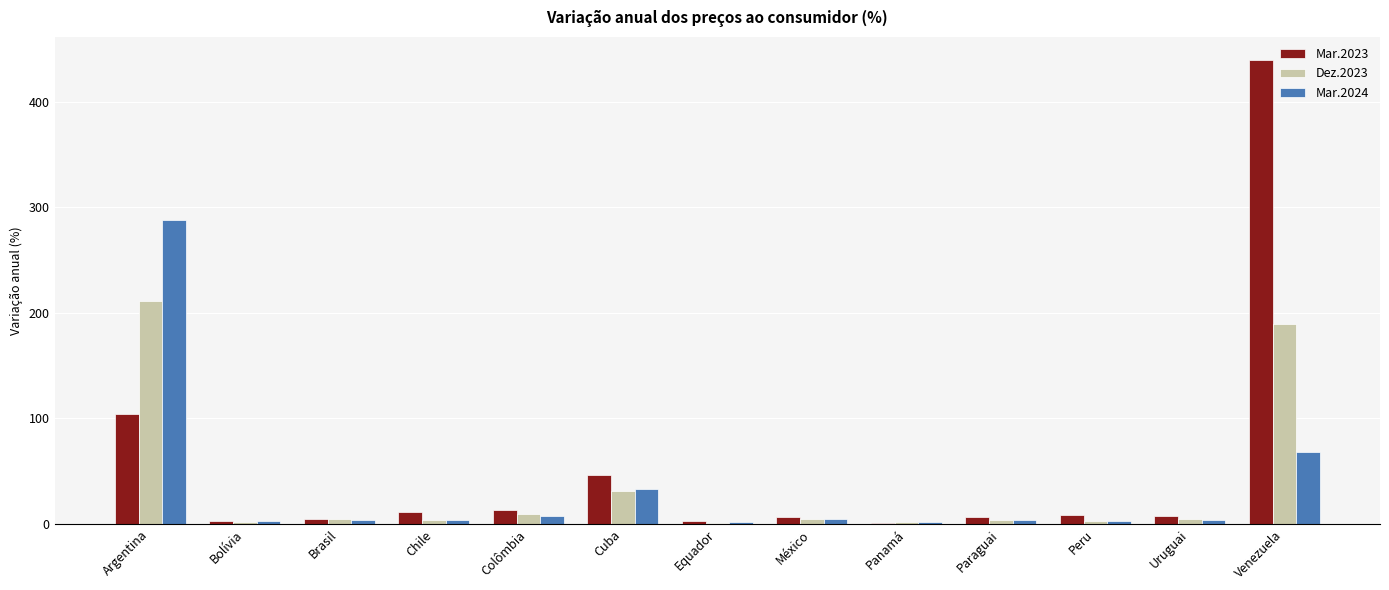

What is the highest value of the Mar.2024 series?

287.9